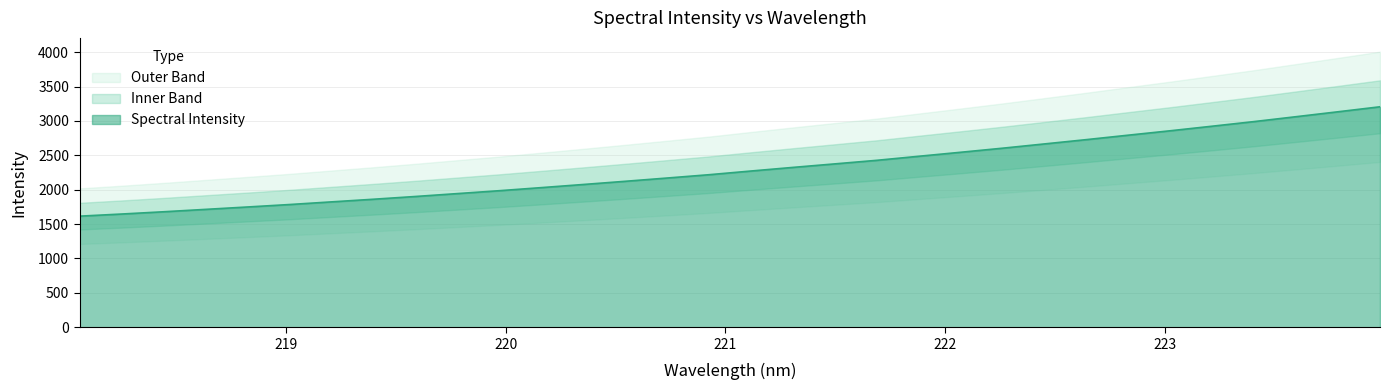

Does the chart display data point markers on the line(s)?

No